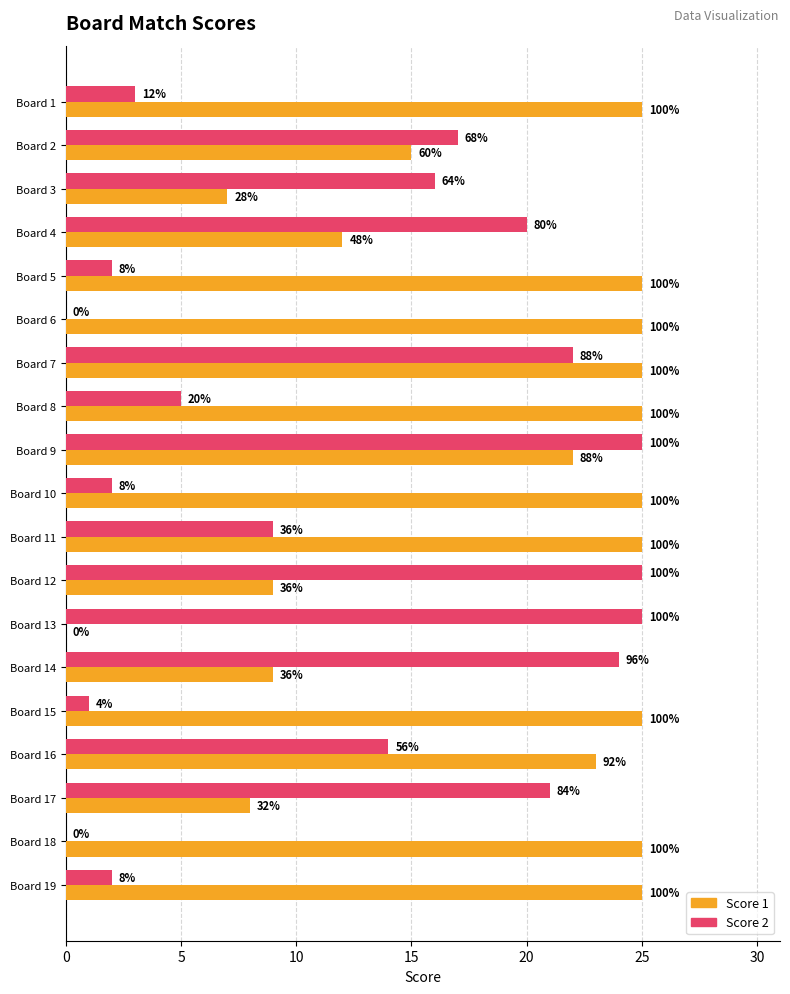

List the series in order of their peak value, highest first.

Score 1, Score 2